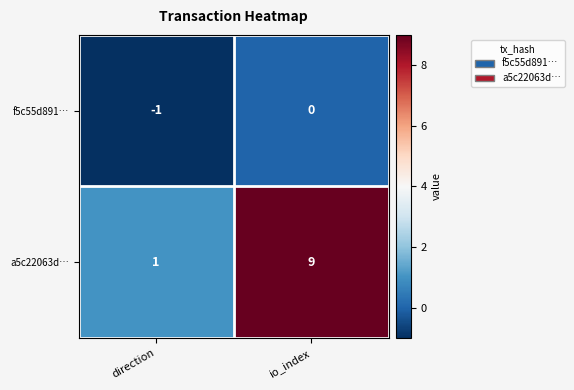

Which series changed the most between direction and io_index?

a5c22063d…